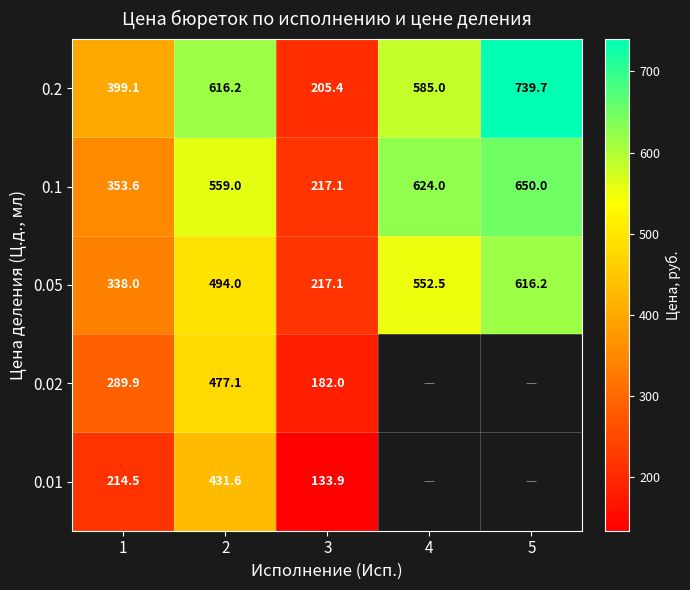

List the labels in order of 0.1 value, largest first.

5, 4, 2, 1, 3